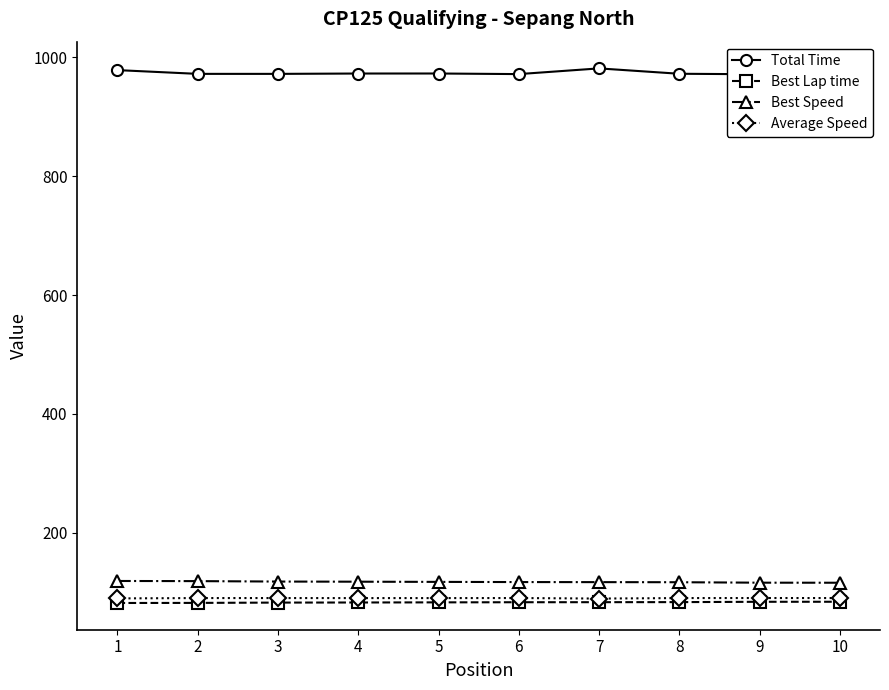

How many values in the Best Speed series exceed 117?

6